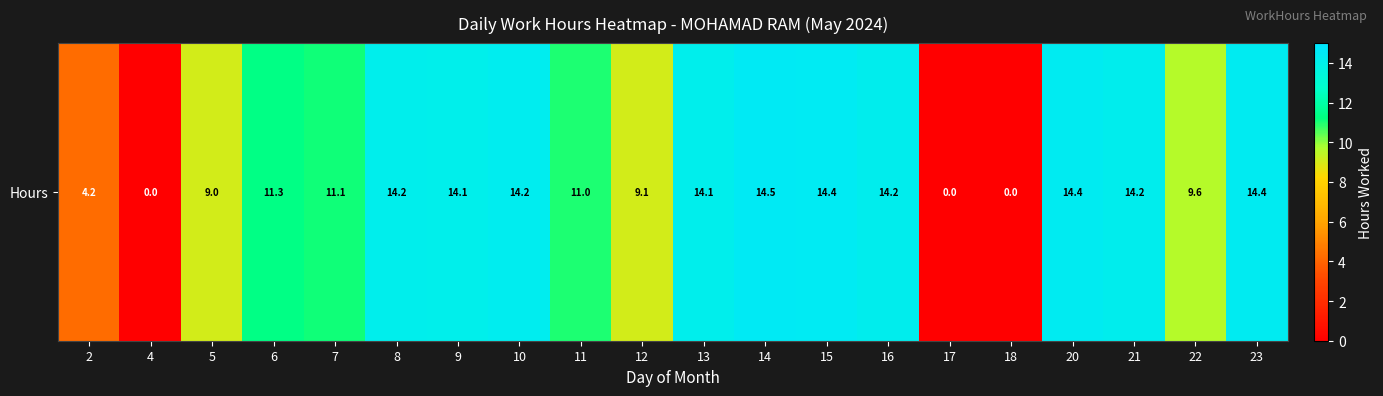

What is the change in value from 5 to 10?

+5.2